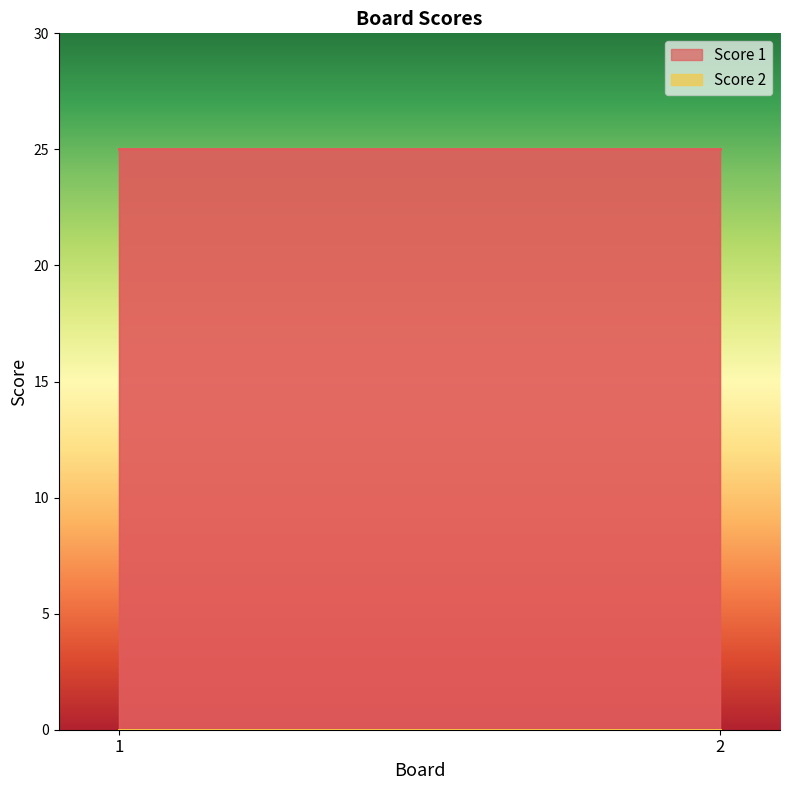

Rank the categories by Score 2 value from lowest to highest.

1, 2